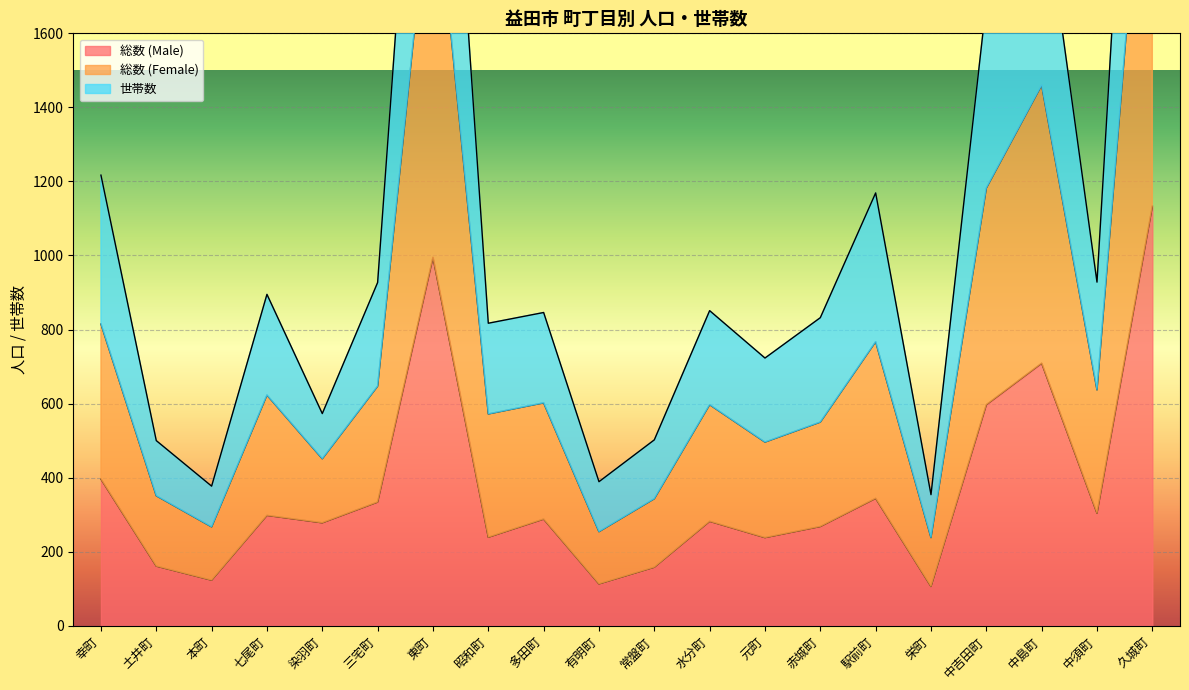

How many categories are shown in the chart?

20